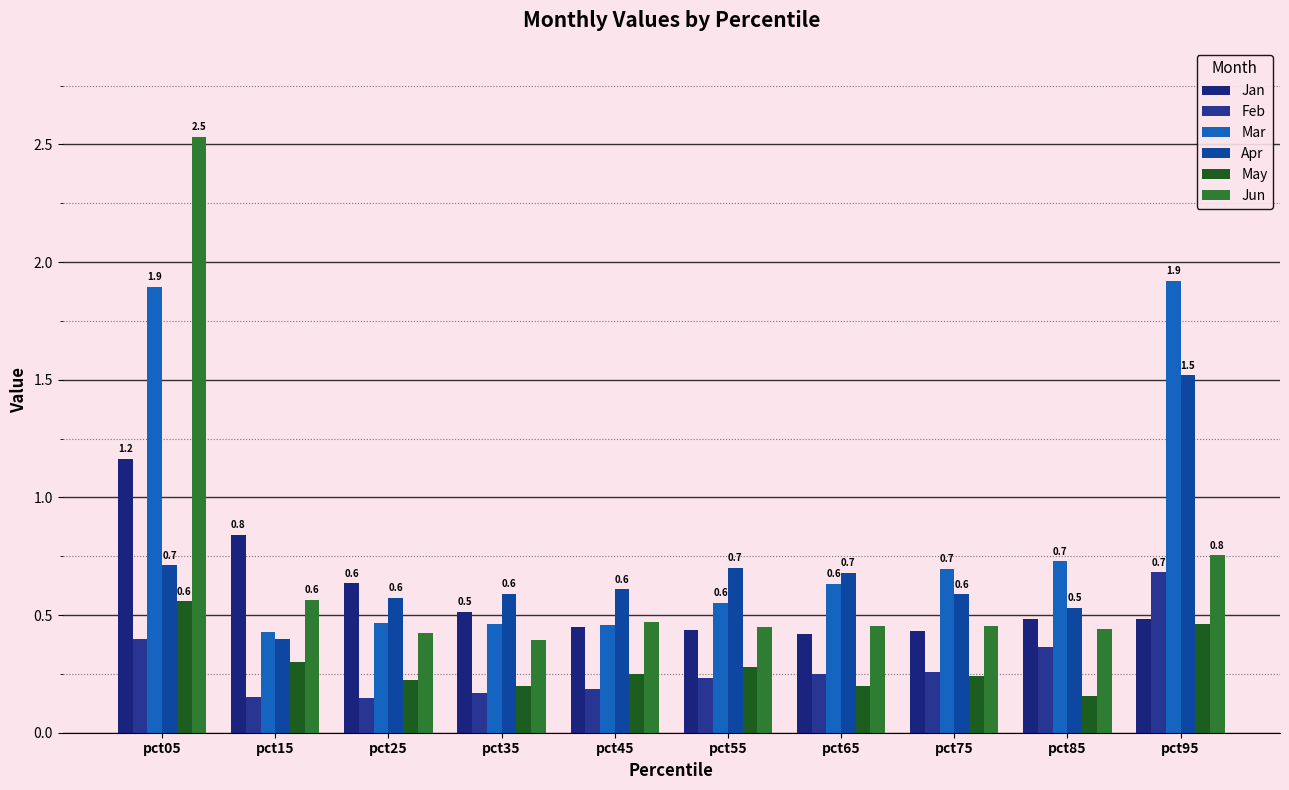

At how many categories does at least one series exceed 1?

2